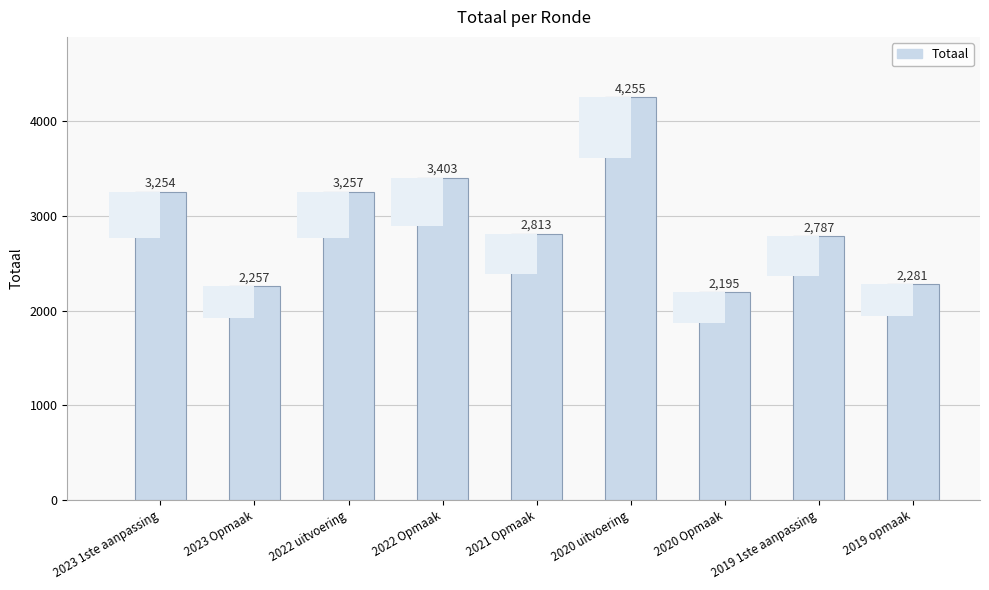

Which category has the highest value across all series?

2020 uitvoering